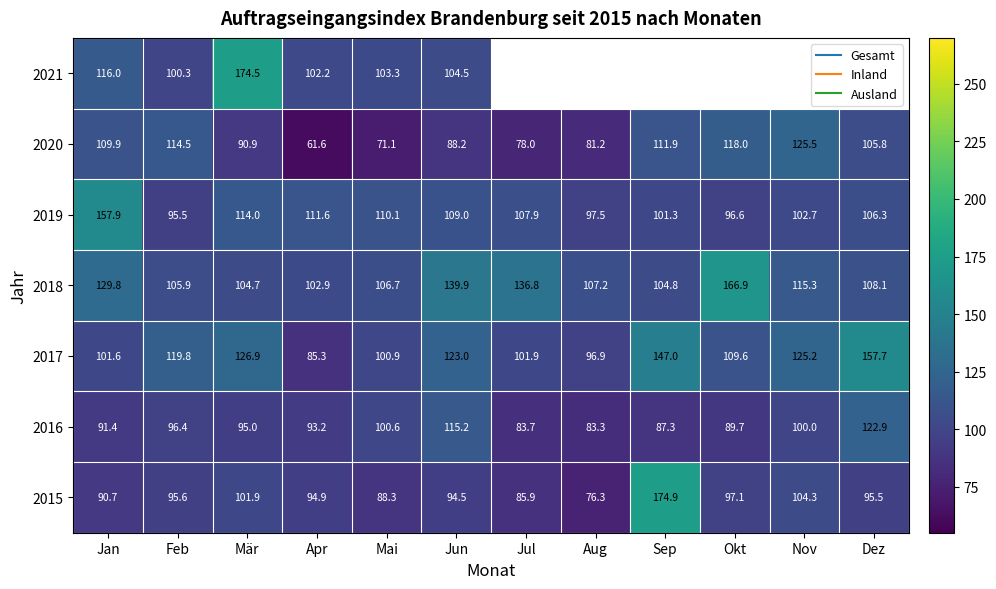

Which category has the lowest value across all series?

Apr